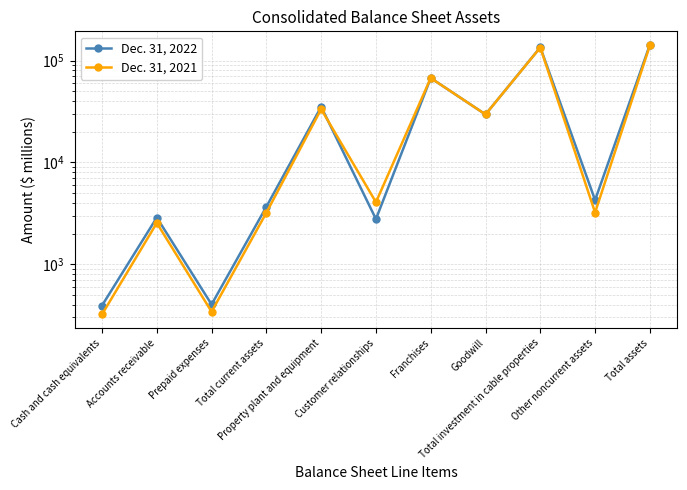

Reading left to right, transcribe all the data shown in this chart.

Dec. 31, 2022: Cash and cash equivalents=392	Accounts receivable=2869	Prepaid expenses=402	Total current assets=3663	Property plant and equipment=35147	Customer relationships=2772	Franchises=67363	Goodwill=29563	Total investment in cable properties=134845	Other noncurrent assets=4259	Total assets=142767
Dec. 31, 2021: Cash and cash equivalents=321	Accounts receivable=2539	Prepaid expenses=341	Total current assets=3201	Property plant and equipment=33327	Customer relationships=4060	Franchises=67346	Goodwill=29562	Total investment in cable properties=134295	Other noncurrent assets=3215	Total assets=140711